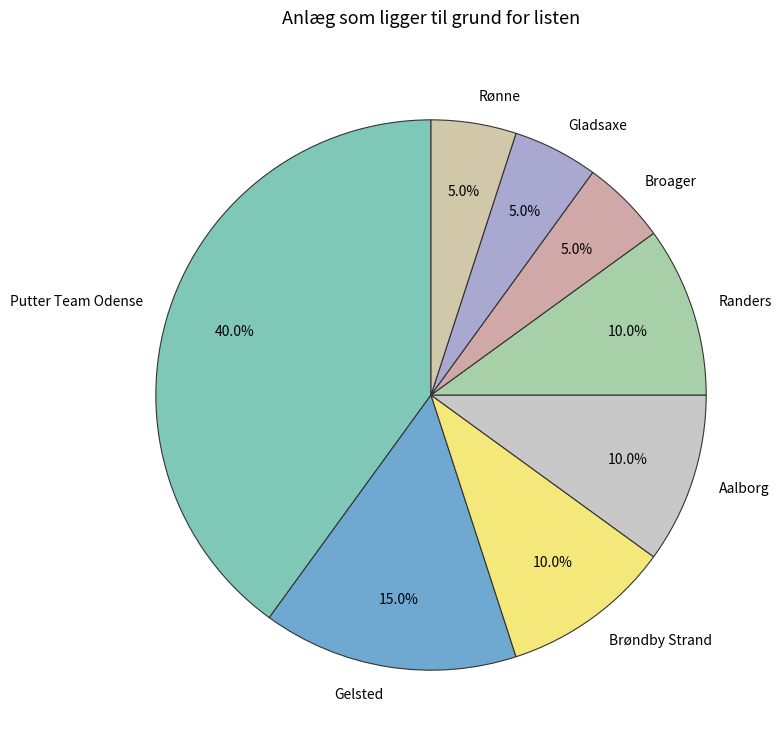

The Gladsaxe slice represents 5% of the pie. True or false?

True